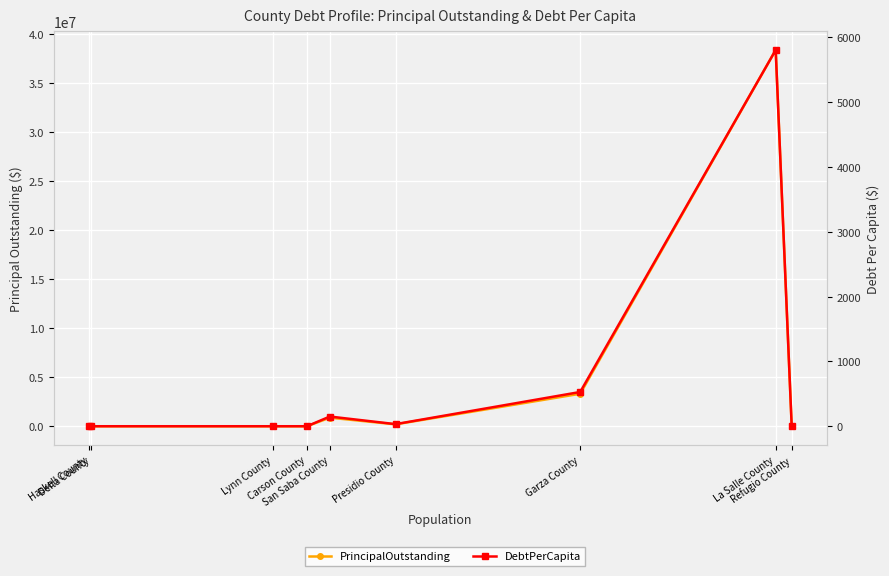

How many series are shown in this chart?

2